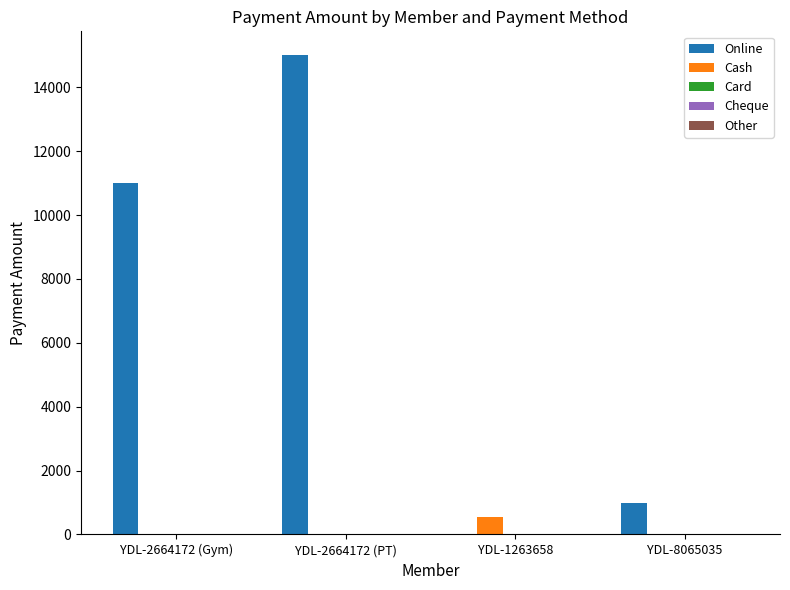

At which category is the sum across all series the highest?

YDL-2664172 (PT)